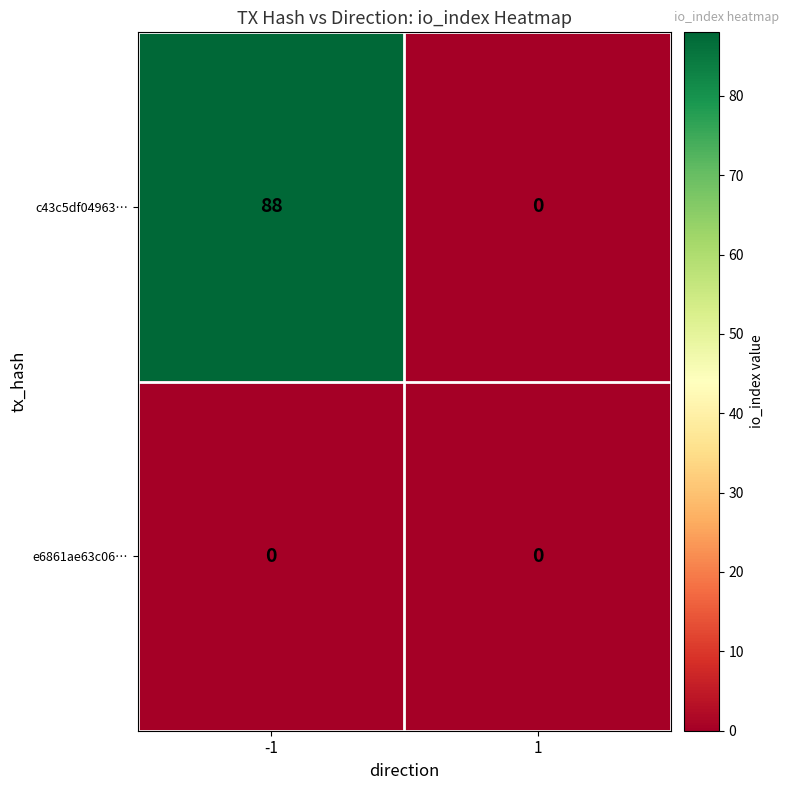

What is the greatest value displayed?

88